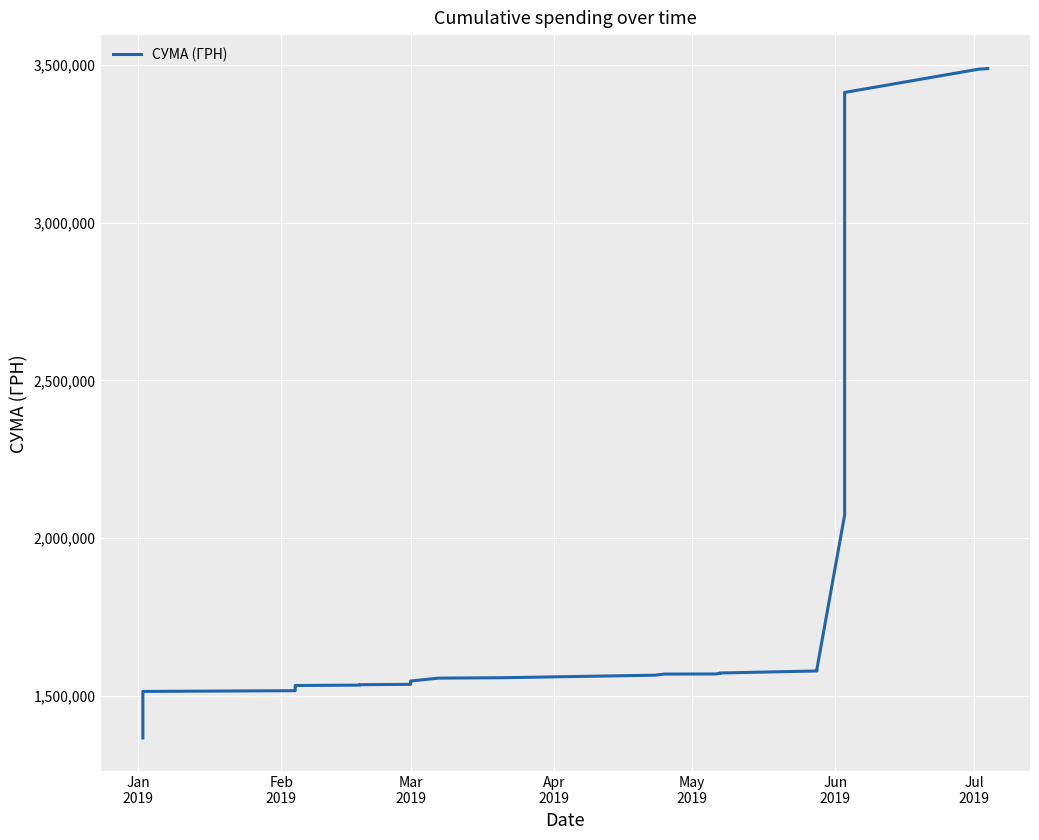

Is it true that the value at Mar 2019 is 2108466.8?

False